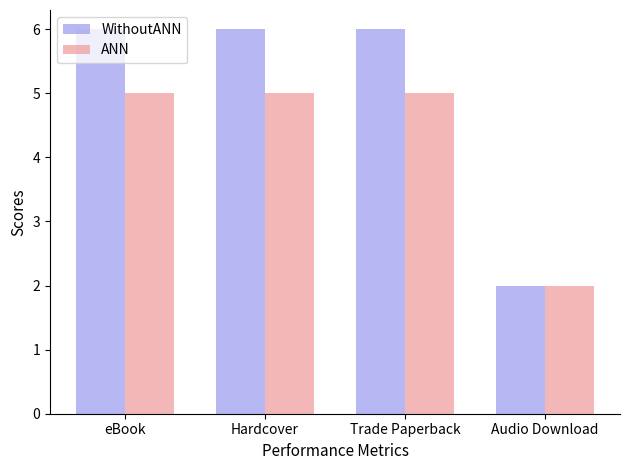

Is the value of WithoutANN at Trade Paperback greater than the value of ANN at Hardcover?

Yes